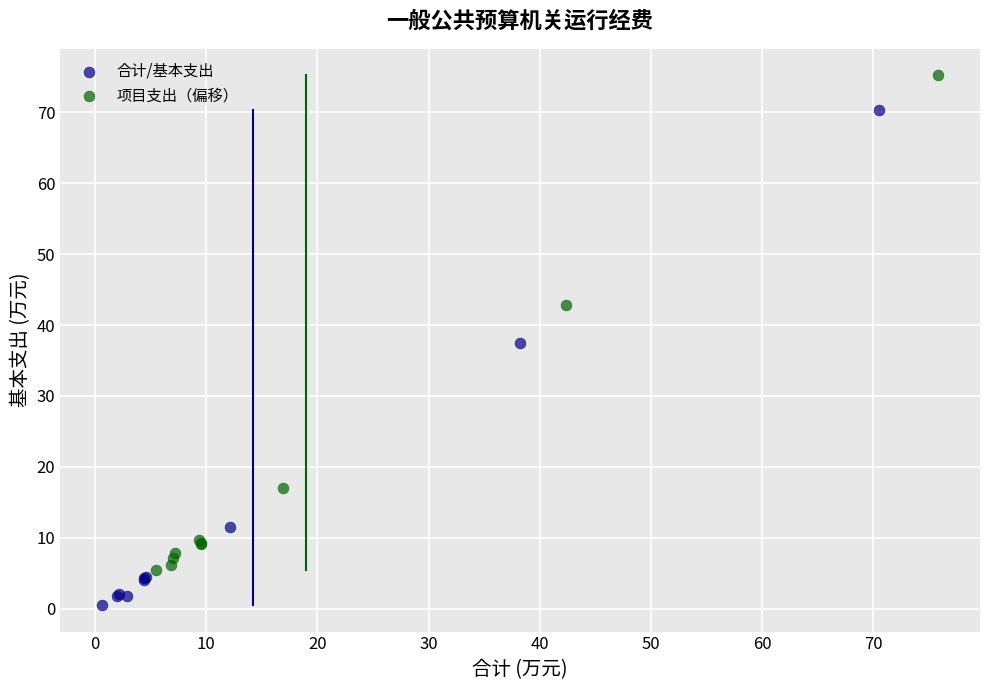

Which series contains the lowest Y value?

合计/基本支出